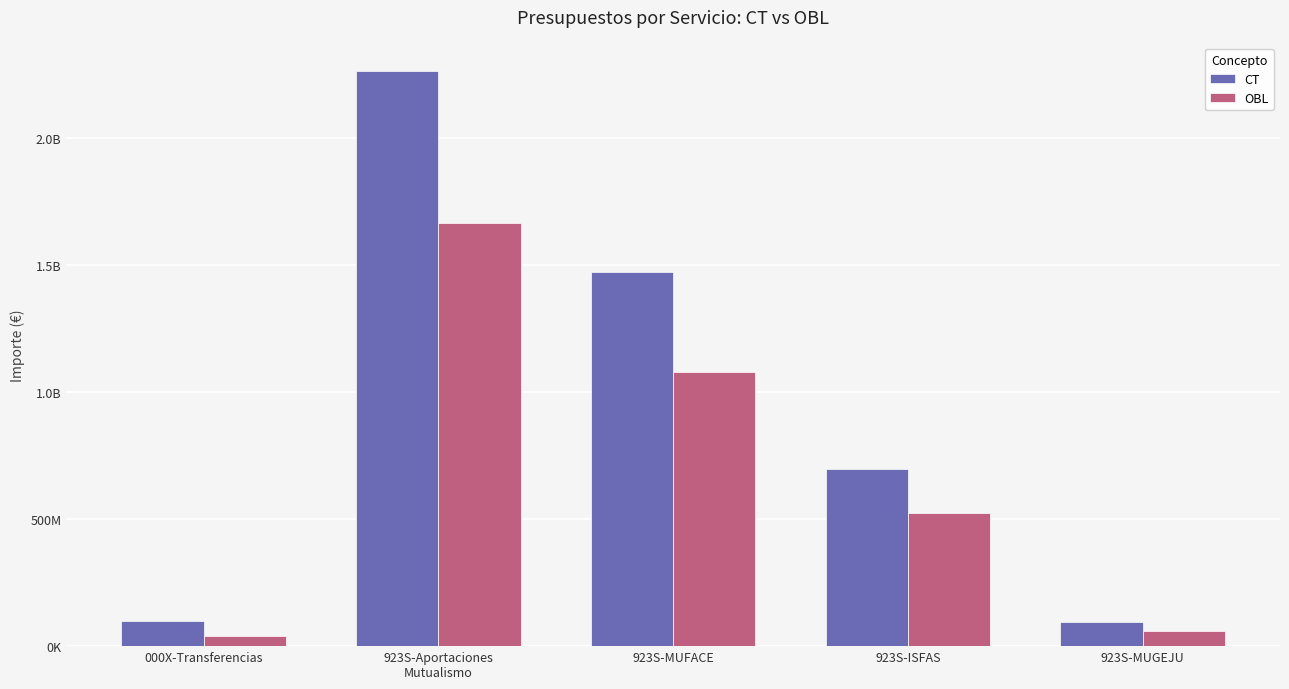

What is the label of the 3rd bar from the right?

923S-MUFACE